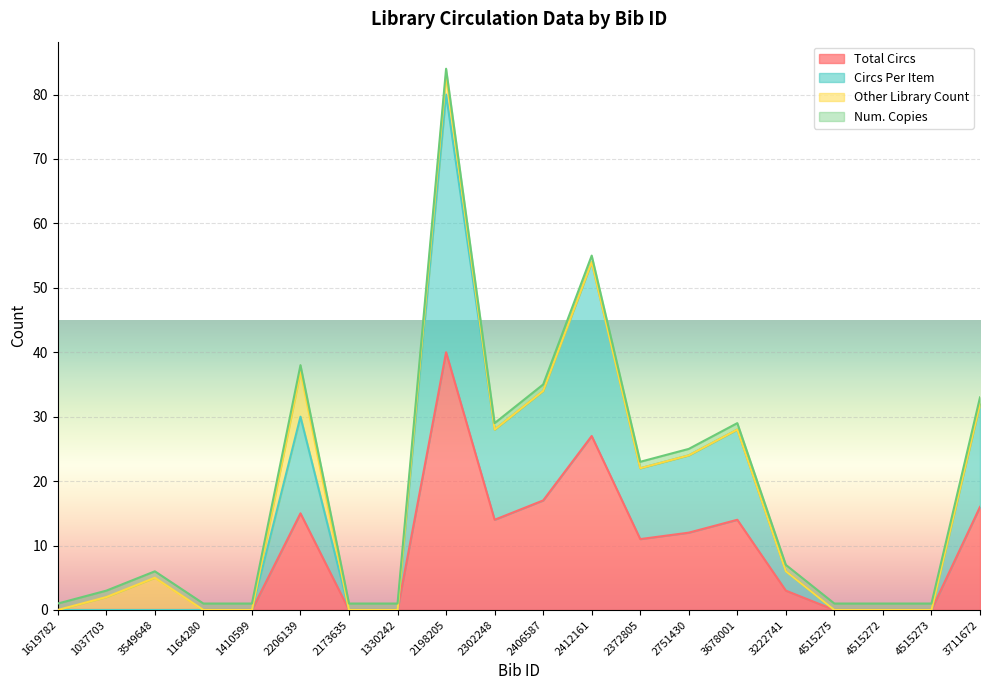

Does the chart display data point markers on the line(s)?

No